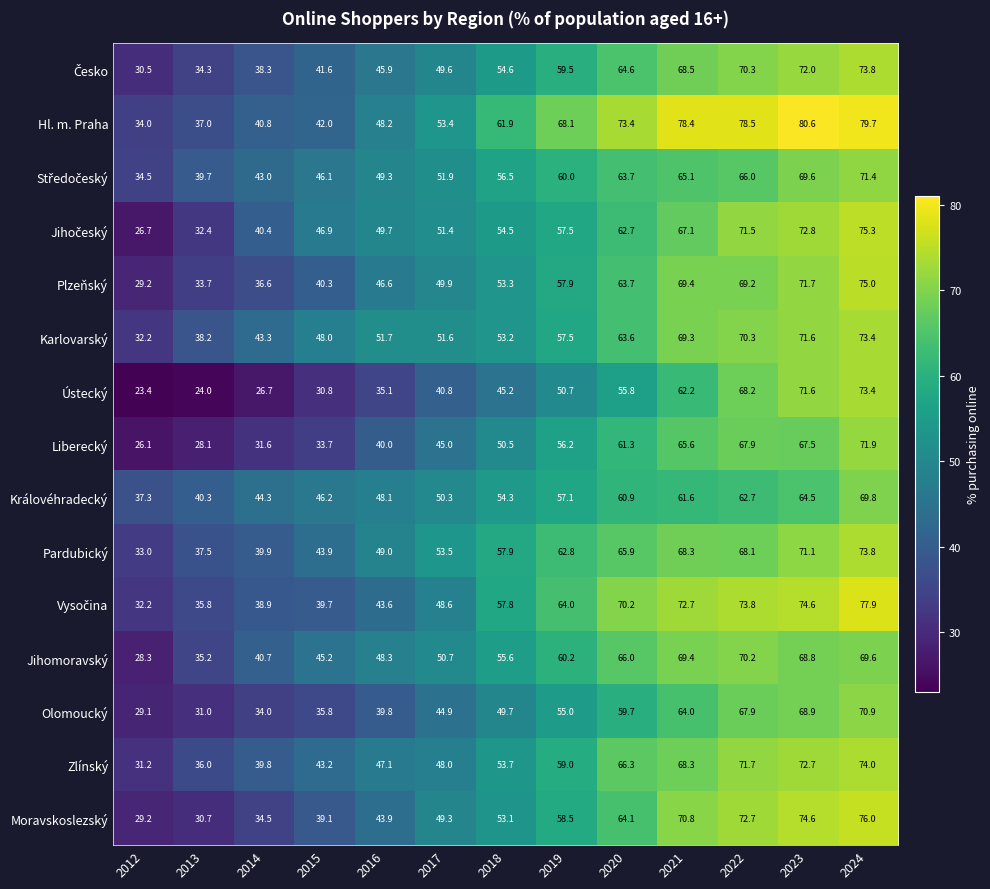

Which series has the largest total across all categories?

Hl. m. Praha